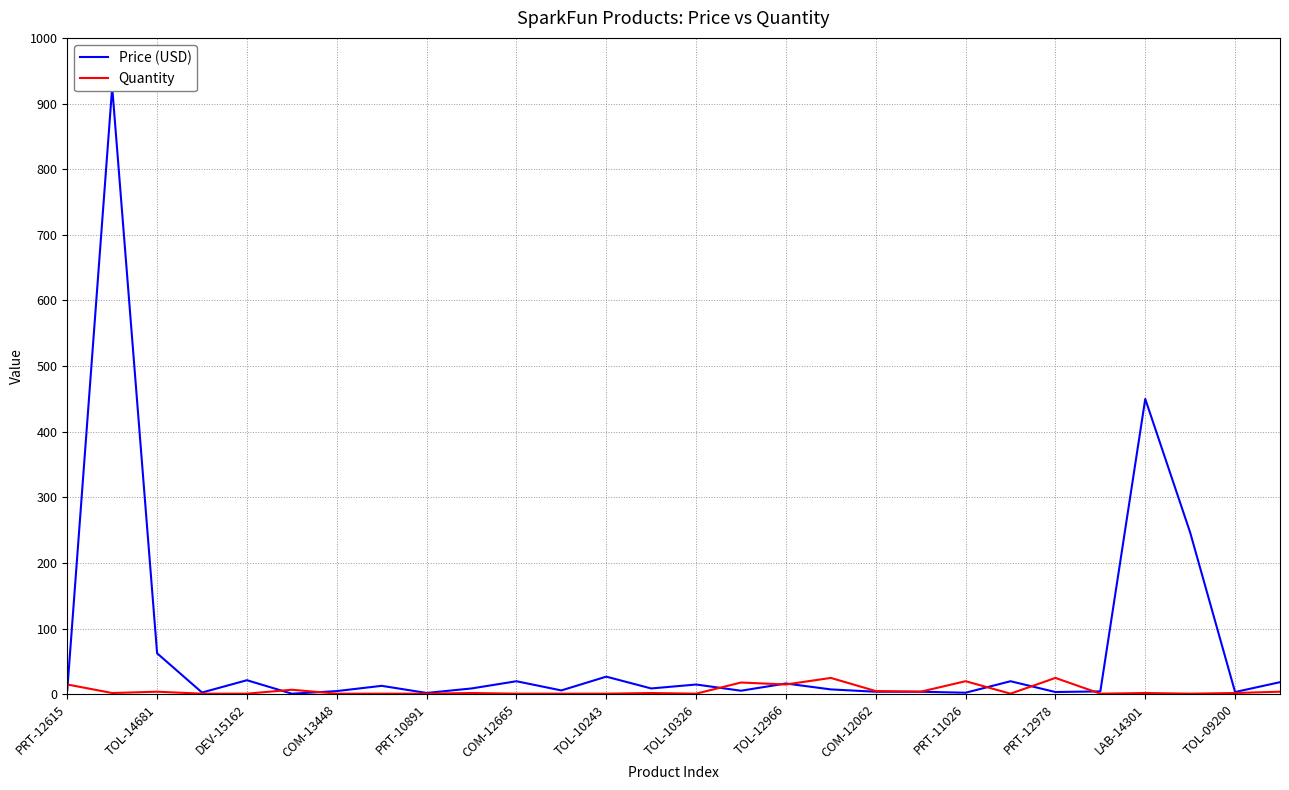

At which category does the chart reach its minimum across all series?

COM-12665